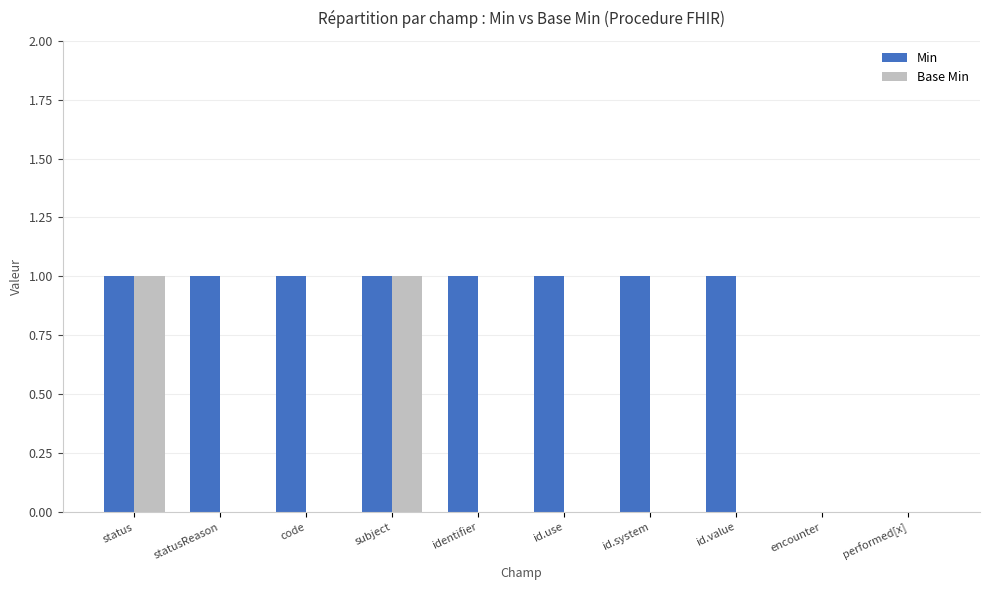

True or false: Base Min has a value of 1 at status.

True